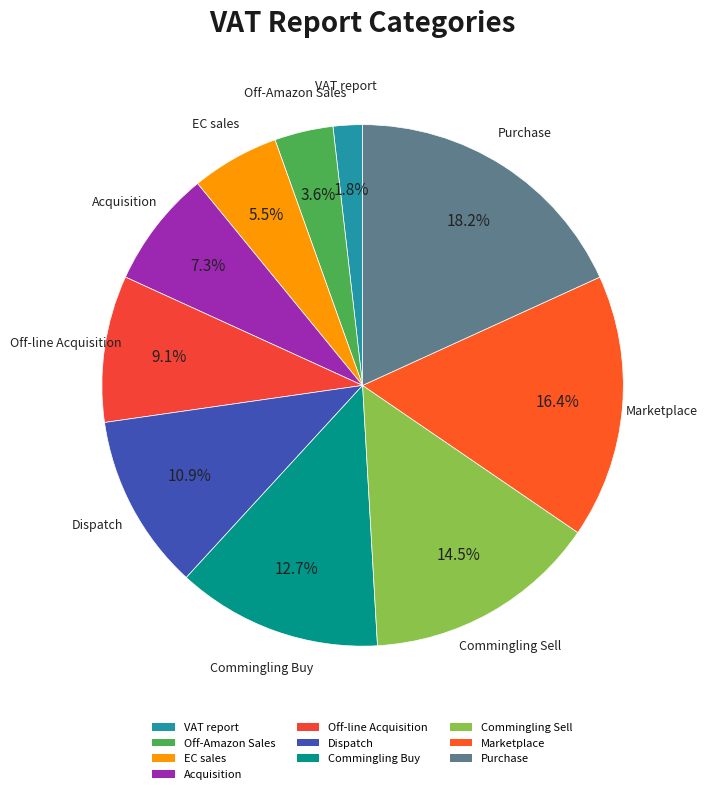

Do Marketplace and Dispatch together represent more than half of the pie?

No